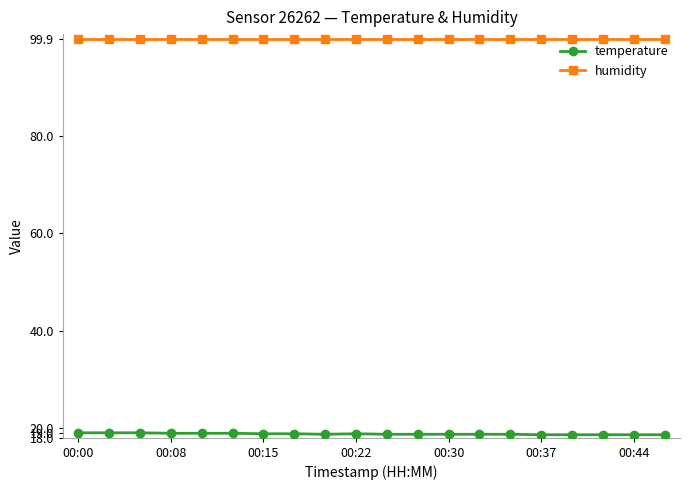

How many categories are shown in the chart?

20